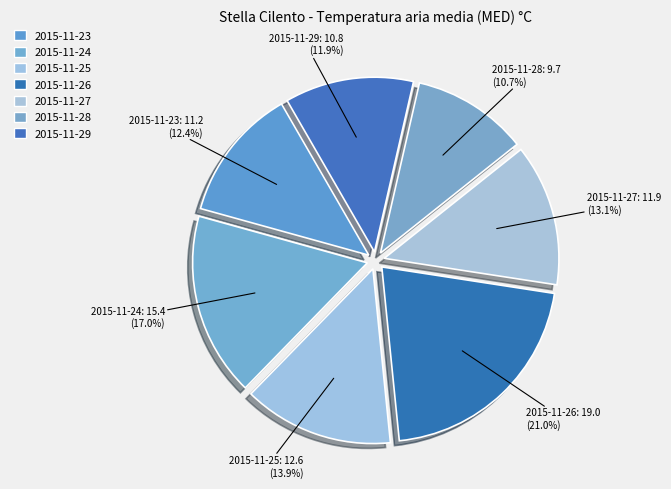

Rank the categories by value from highest to lowest.

2015-11-26, 2015-11-24, 2015-11-25, 2015-11-27, 2015-11-23, 2015-11-29, 2015-11-28